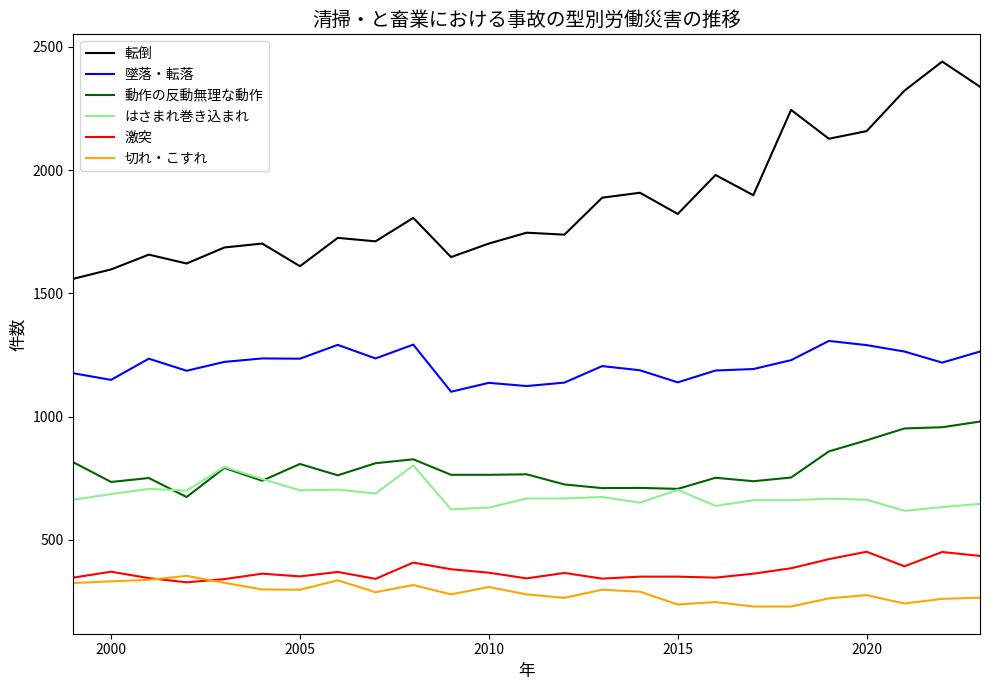

Which series has the largest range (max minus min)?

転倒